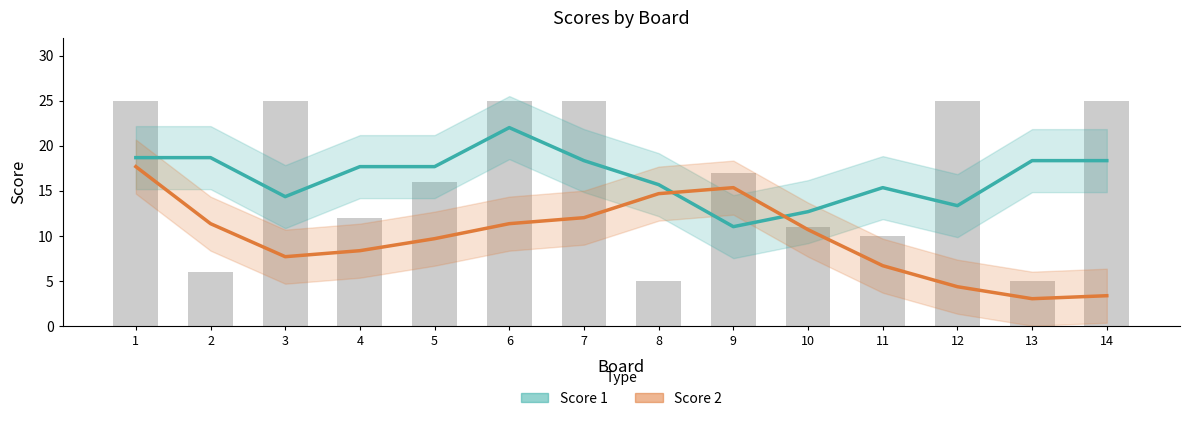

What is the total value across all series at 6?

33.3